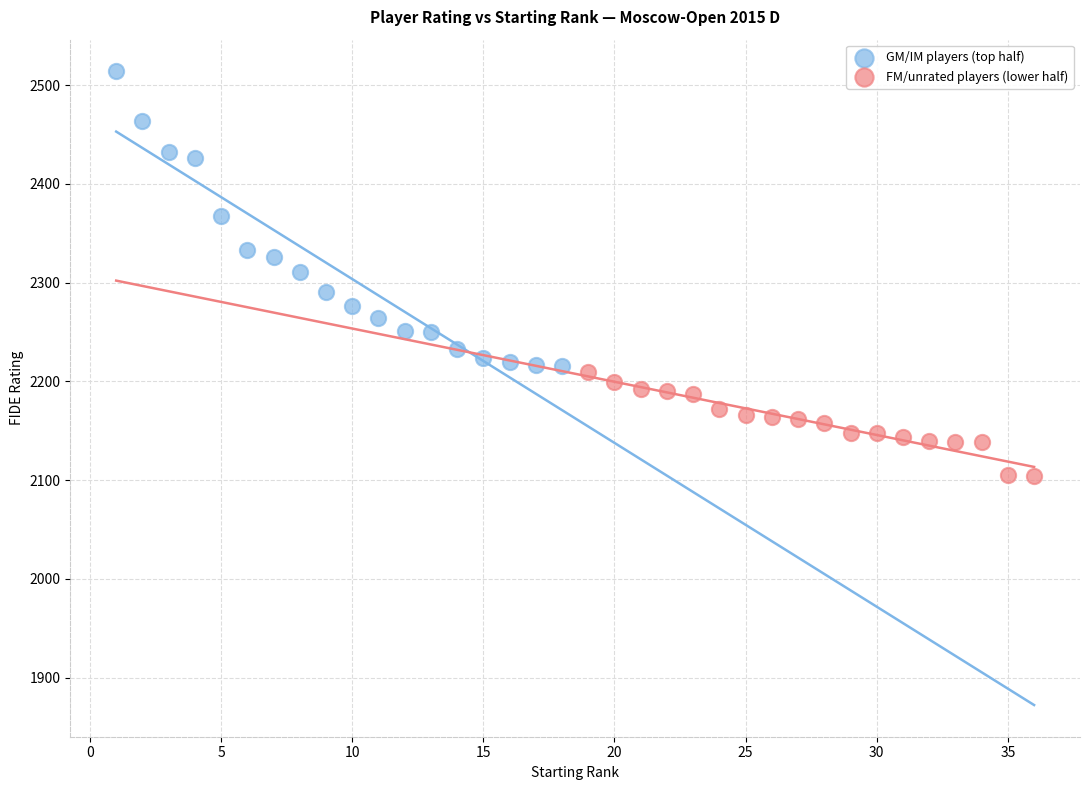

Which series contains the lowest Y value?

FM/unrated players (lower half)